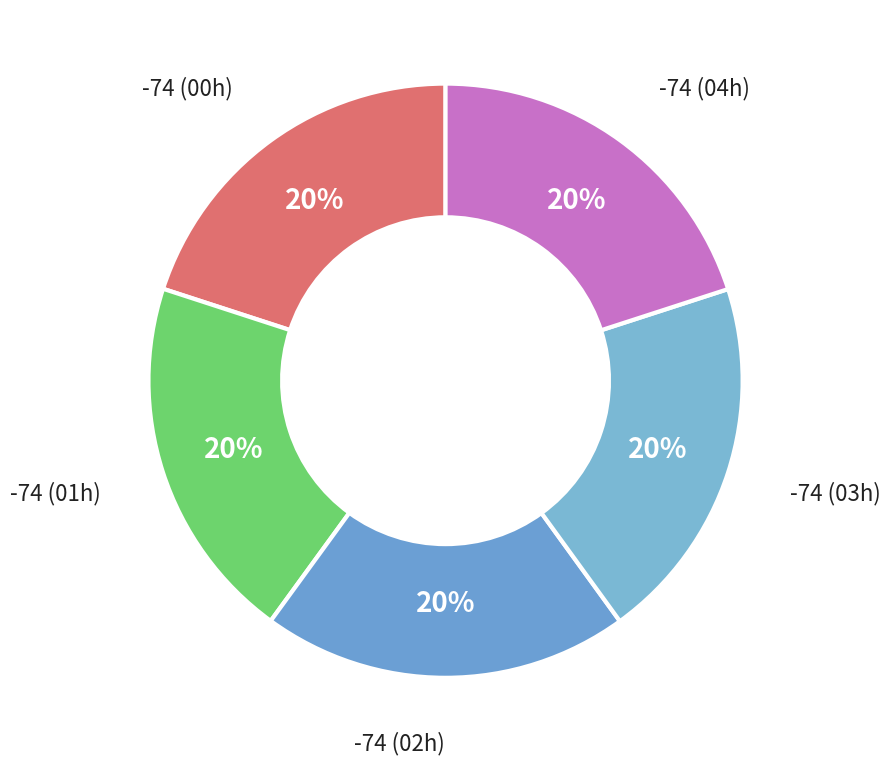

How many segments does this pie chart have?

5